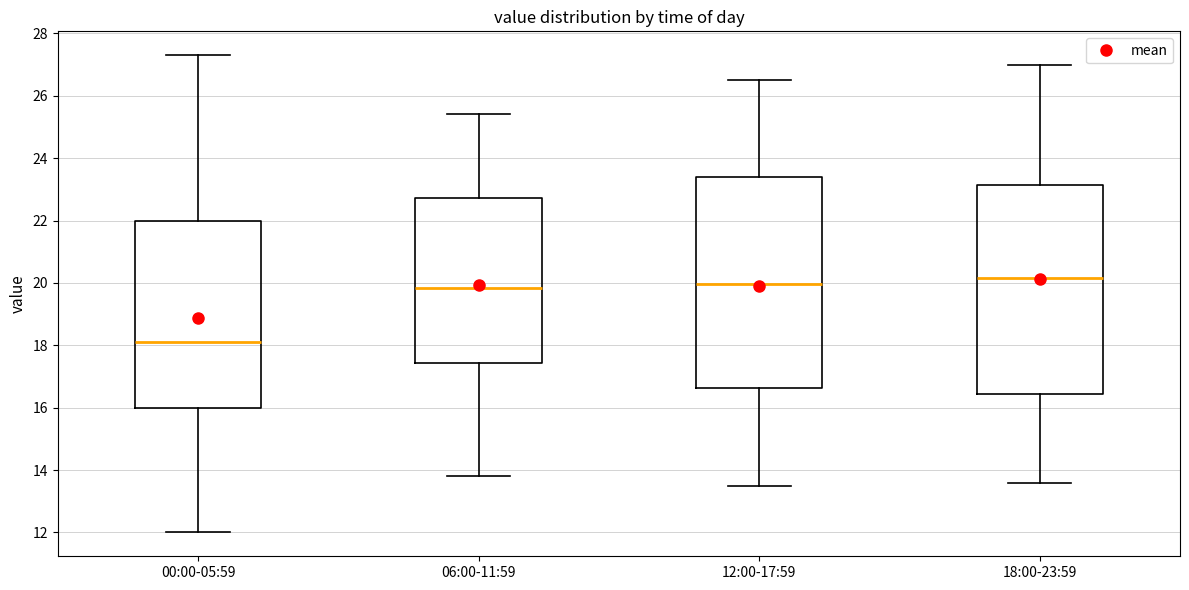

Reading left to right, read every box against the y-axis: the position of its median line, the range the box covers, and the ends of its whiskers. The values are not printed on the chart, so give them approximately, as read against the axis.

00:00-05:59: median 18.2, box 16.0 to 22.0, whiskers 12.0 to 27.4
06:00-11:59: median 19.8, box 17.4 to 22.8, whiskers 13.8 to 25.4
12:00-17:59: median 20.0, box 16.6 to 23.4, whiskers 13.6 to 26.6
18:00-23:59: median 20.2, box 16.4 to 23.2, whiskers 13.6 to 27.0